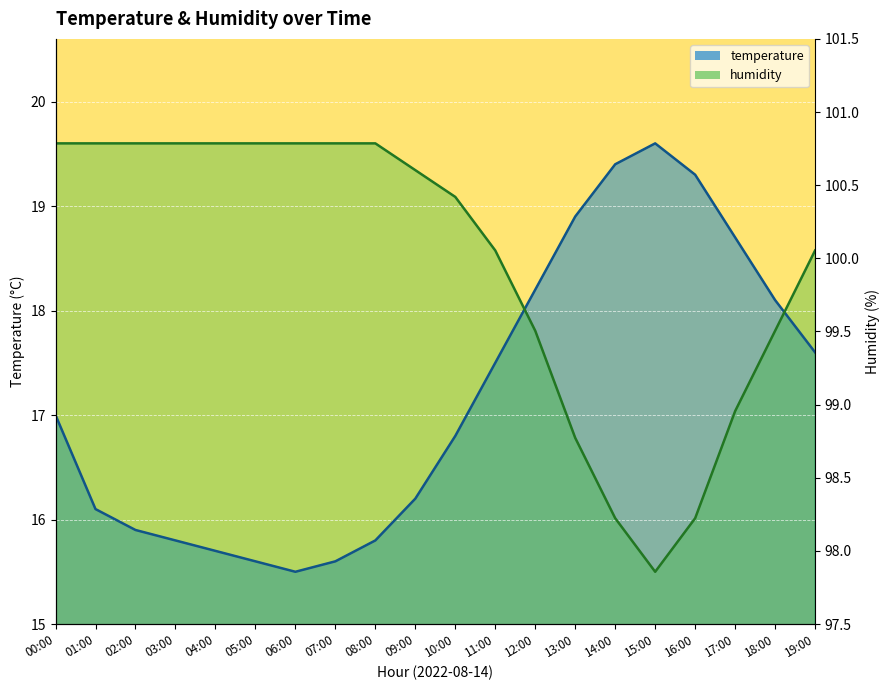

At which label does humidity reach its peak?

00:00